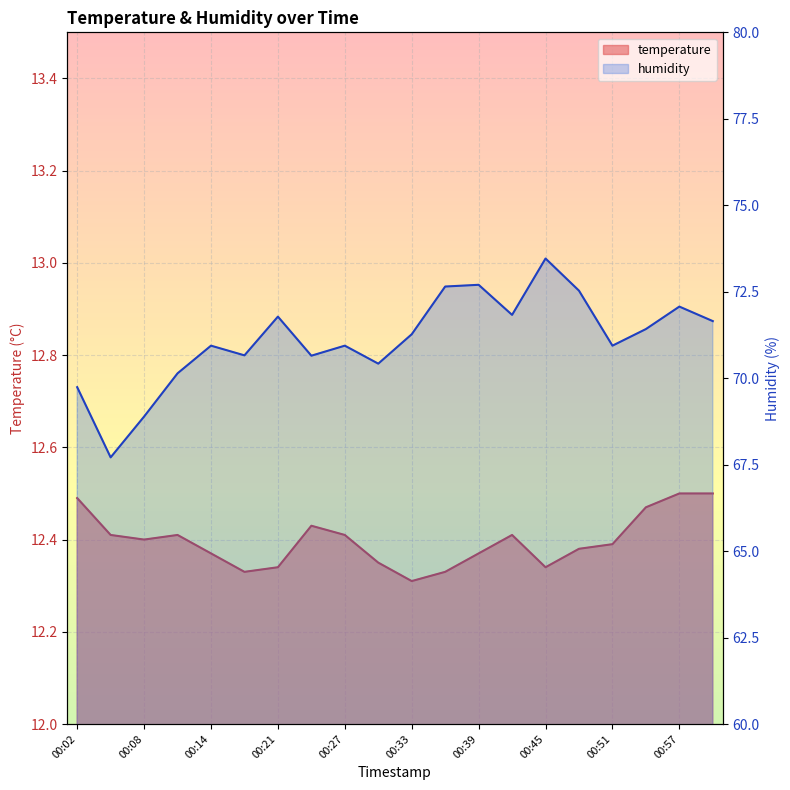

What is the spread (max minus min) of values at 00:51?

58.5